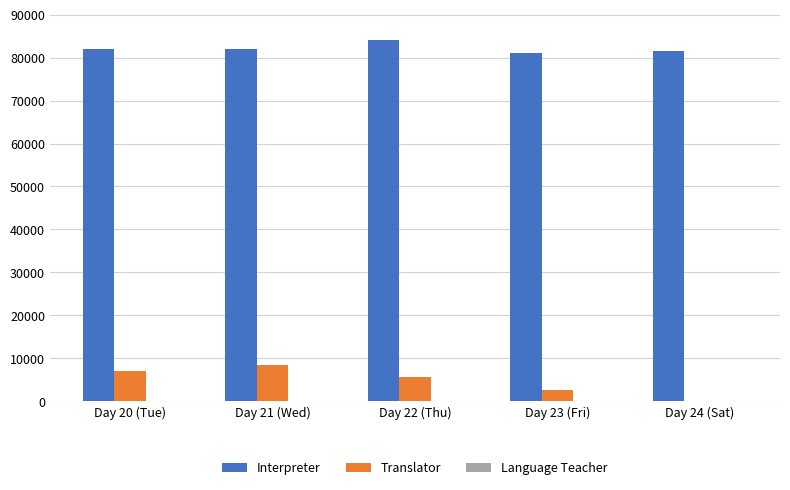

What is the sum of all Interpreter values?

410400.0